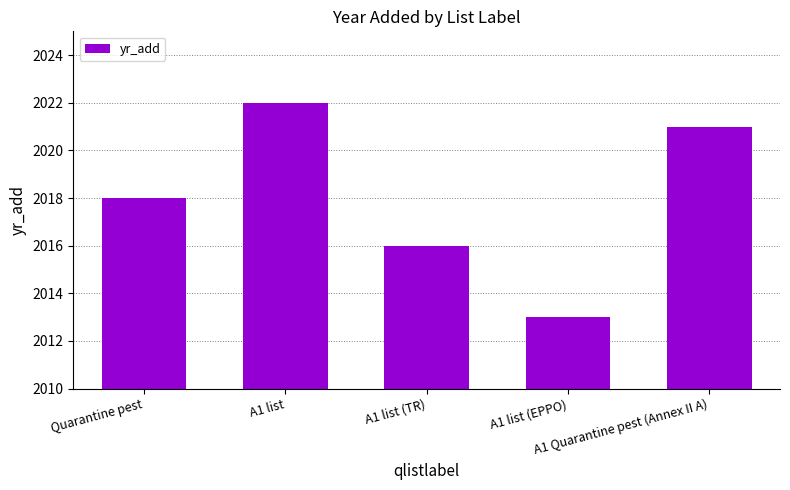

What value does the data have at A1 Quarantine pest (Annex II A)?

2021